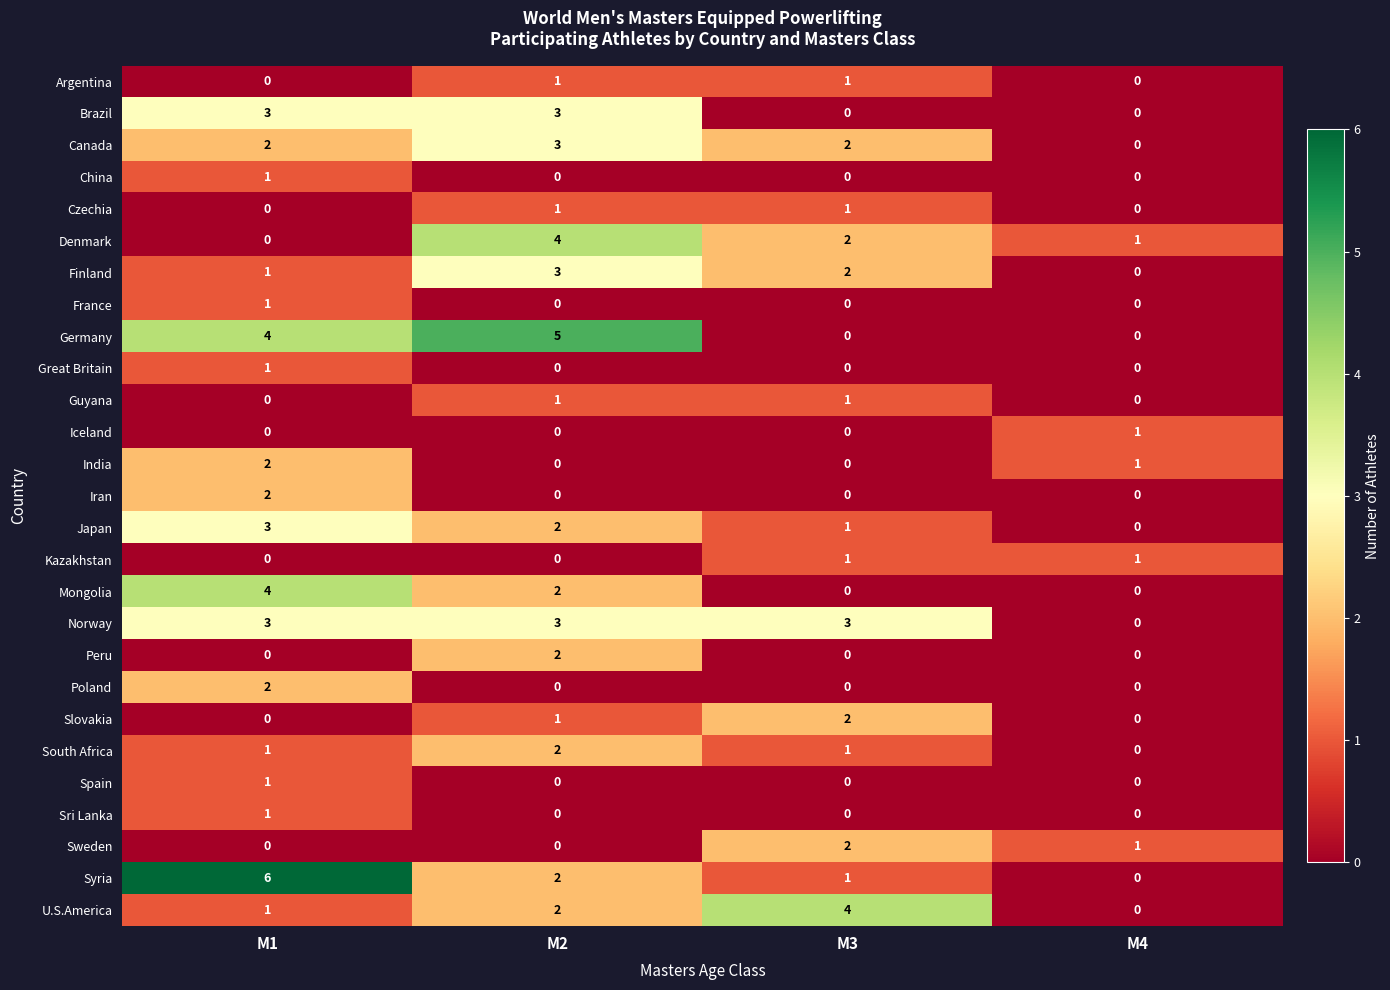

How many Norway values are between 3 and 4?

3